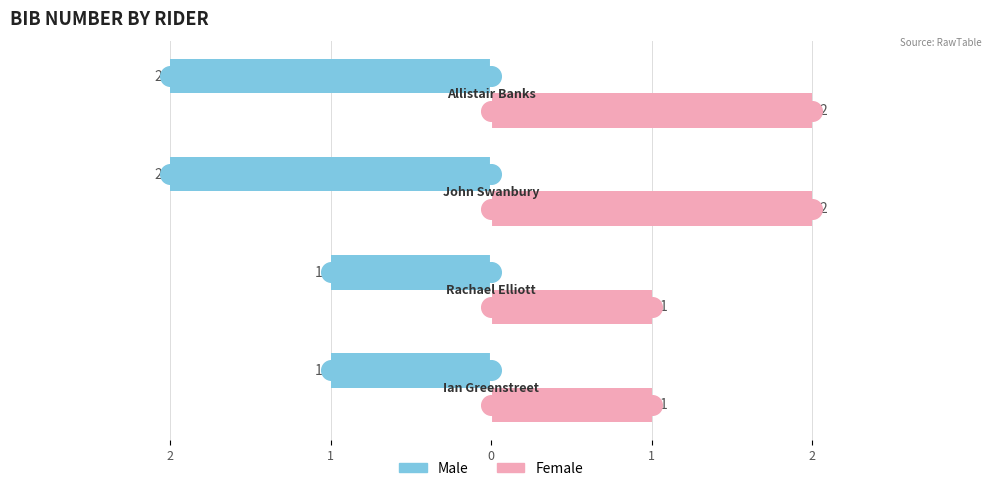

Which series has the largest Y range (max minus min)?

Male